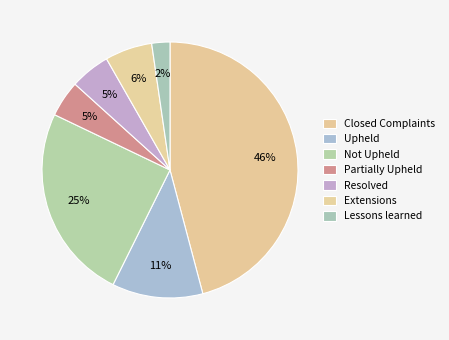

What is the largest slice in the pie chart?

Closed Complaints